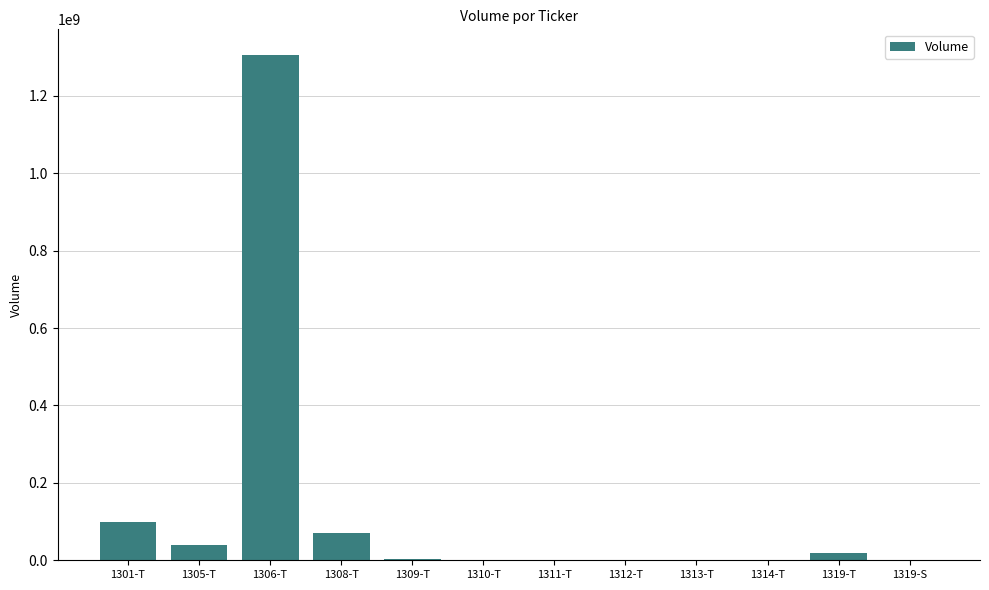

Where does the data first go above 3406080?

1301-T